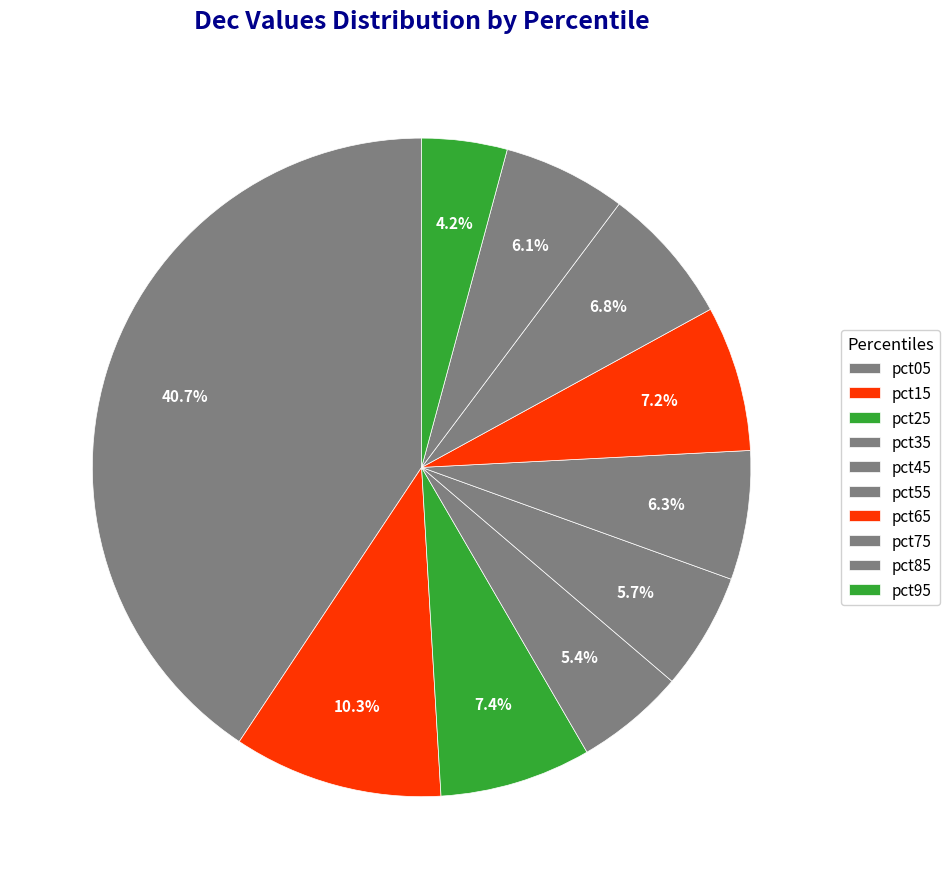

Does any single category account for the majority?

No